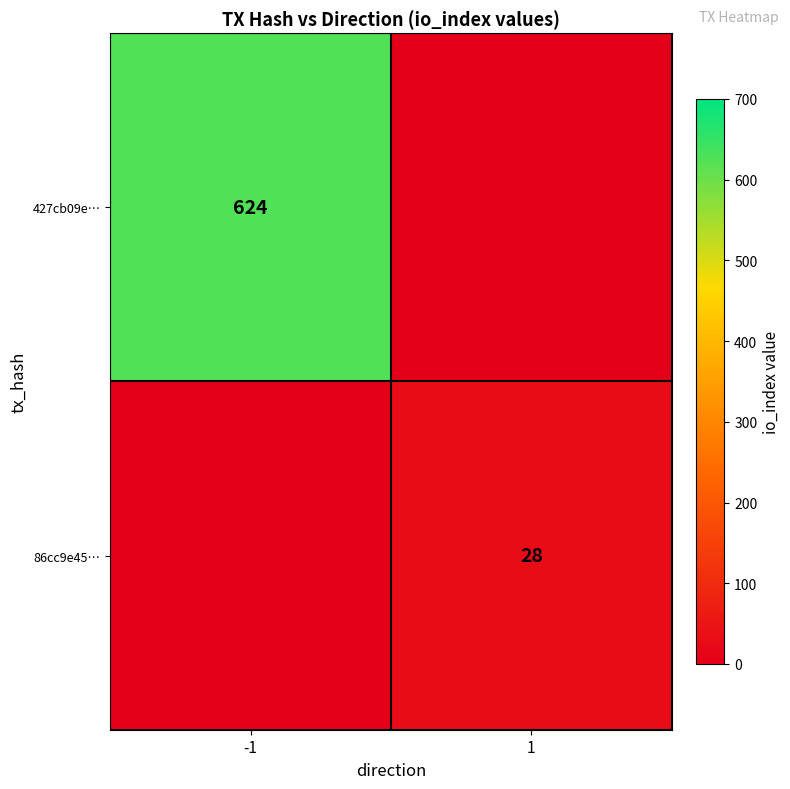

How many distinct data groups are displayed?

2